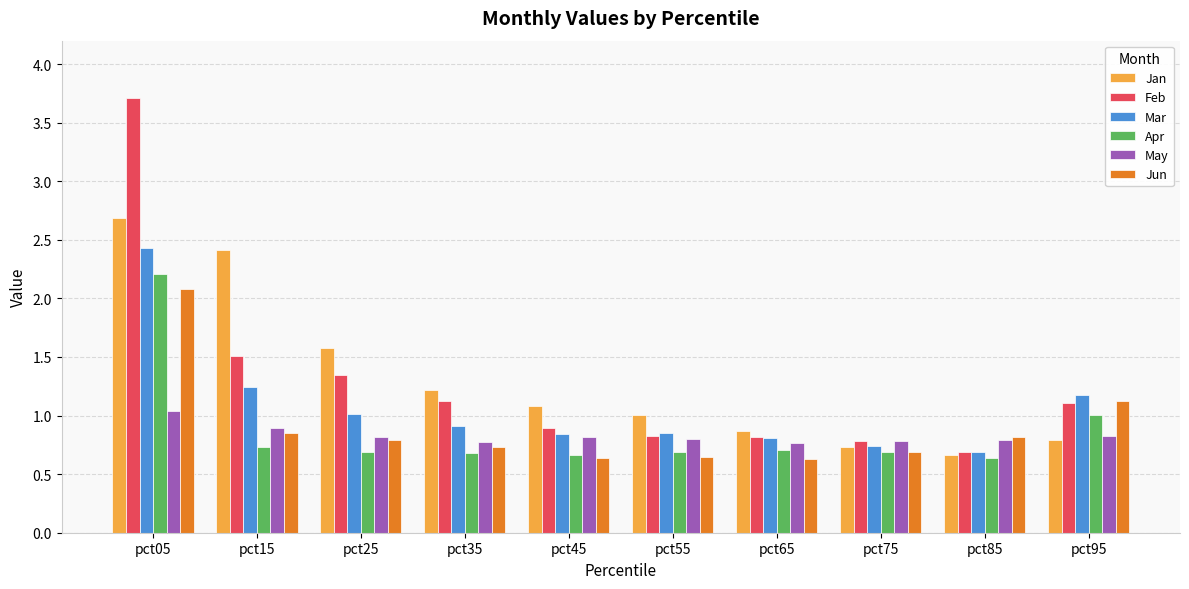

Is the value of May at pct45 greater than the value of Feb at pct75?

Yes